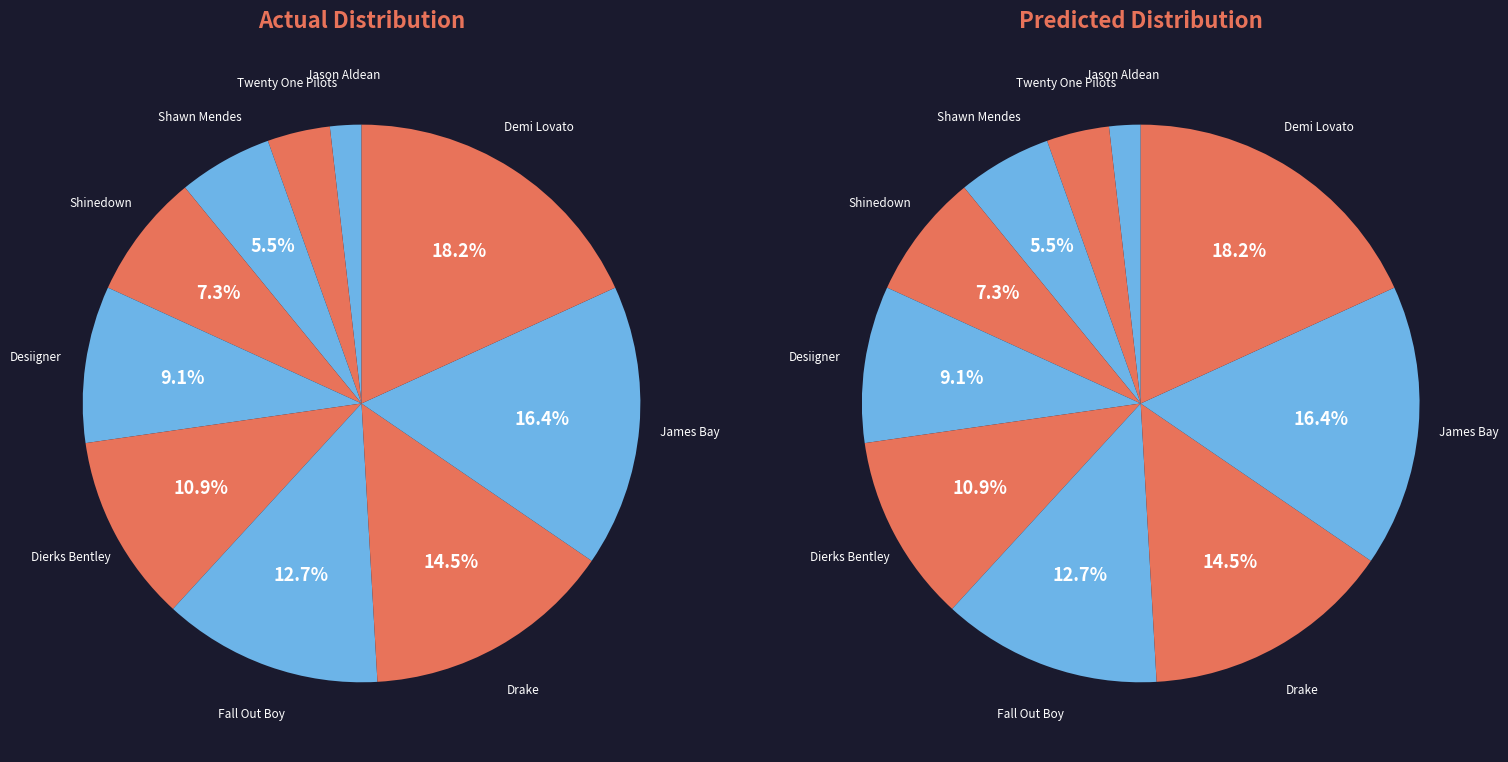

To the nearest percent, what is the combined percentage of James Bay and Shawn Mendes?

22%